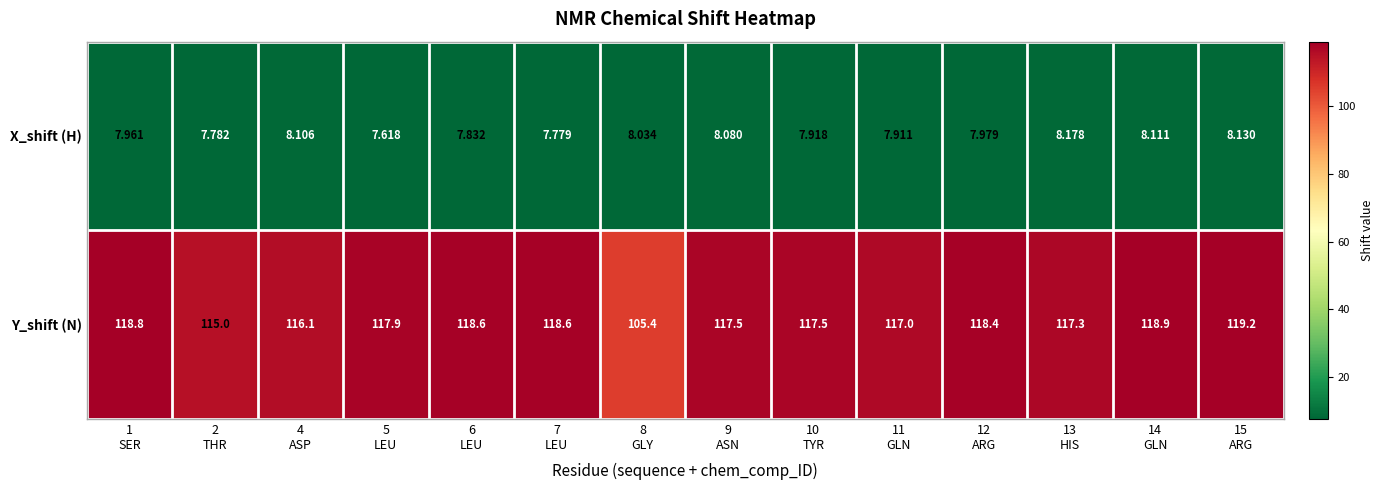

Which series has the largest range (max minus min)?

Y_shift (N)